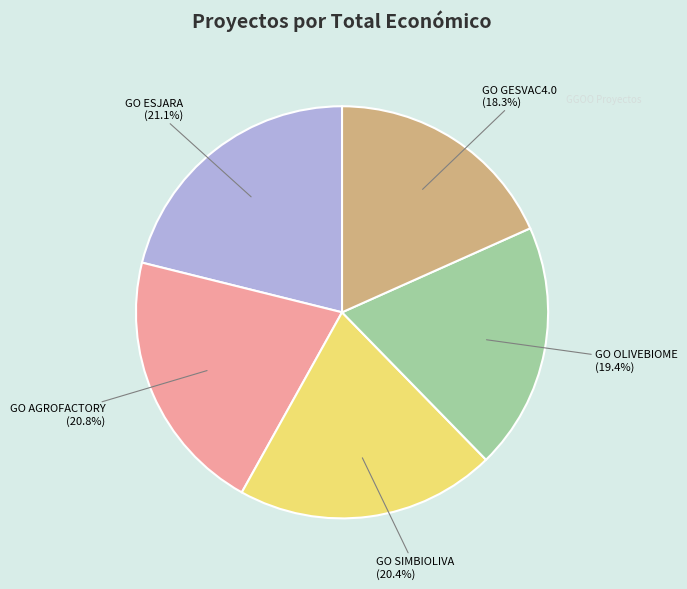

Is there any slice that represents more than half of the pie?

No